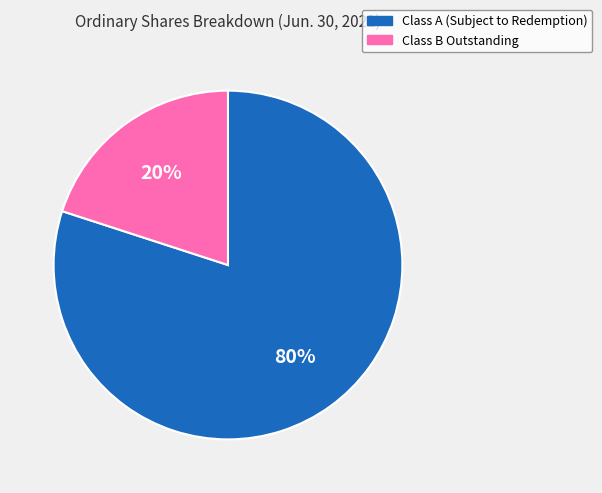

How many segments does this pie chart have?

2